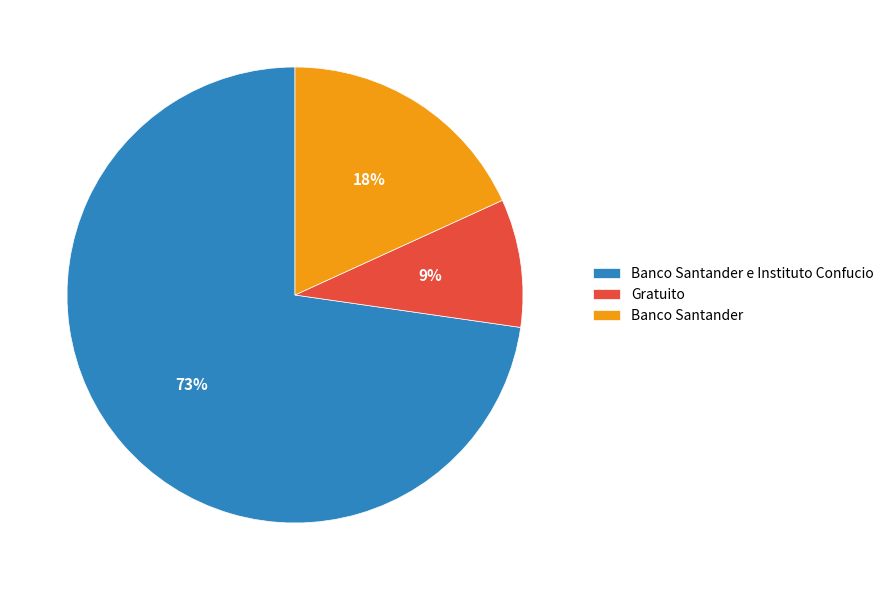

Combined, do Banco Santander and Gratuito account for over 50%?

No